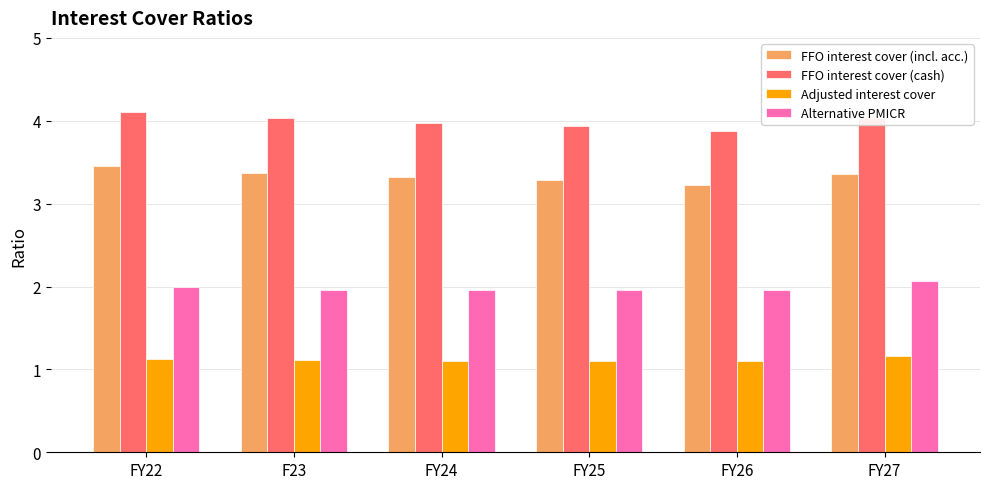

Reading right to left, what are all the values shown in this chart?

FFO interest cover (incl. acc.): 3.4	3.2	3.3	3.3	3.4	3.5
FFO interest cover (cash): 4.0	3.9	3.9	4.0	4.0	4.1
Adjusted interest cover: 1.2	1.1	1.1	1.1	1.1	1.1
Alternative PMICR: 2.1	2.0	2.0	2.0	2.0	2.0